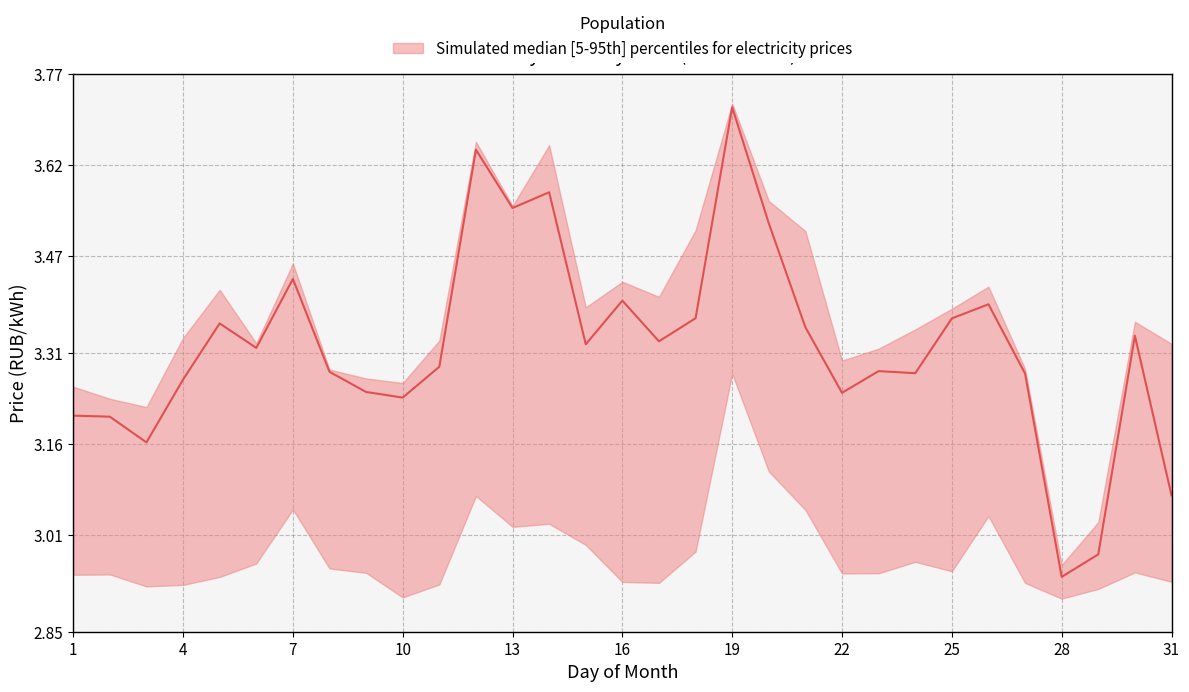

What is the value of the upper point at the 26th from the left?

3.4